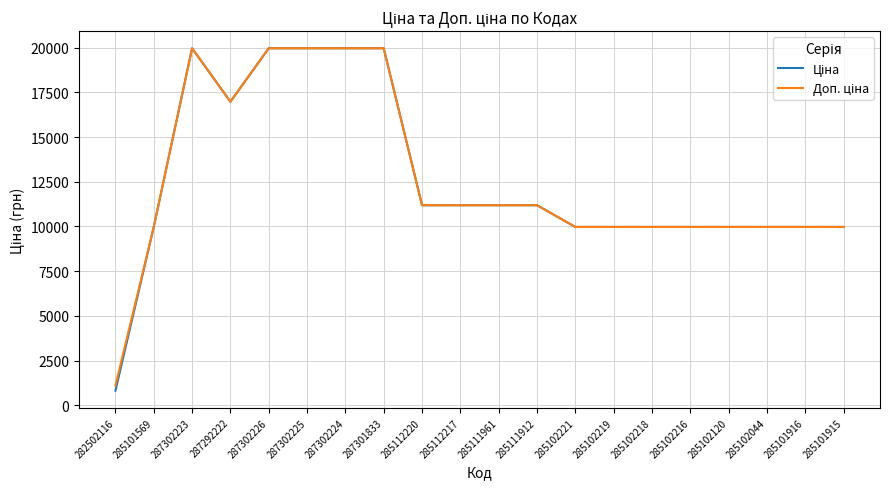

What is the total value across all series at 285112220?

22376.3